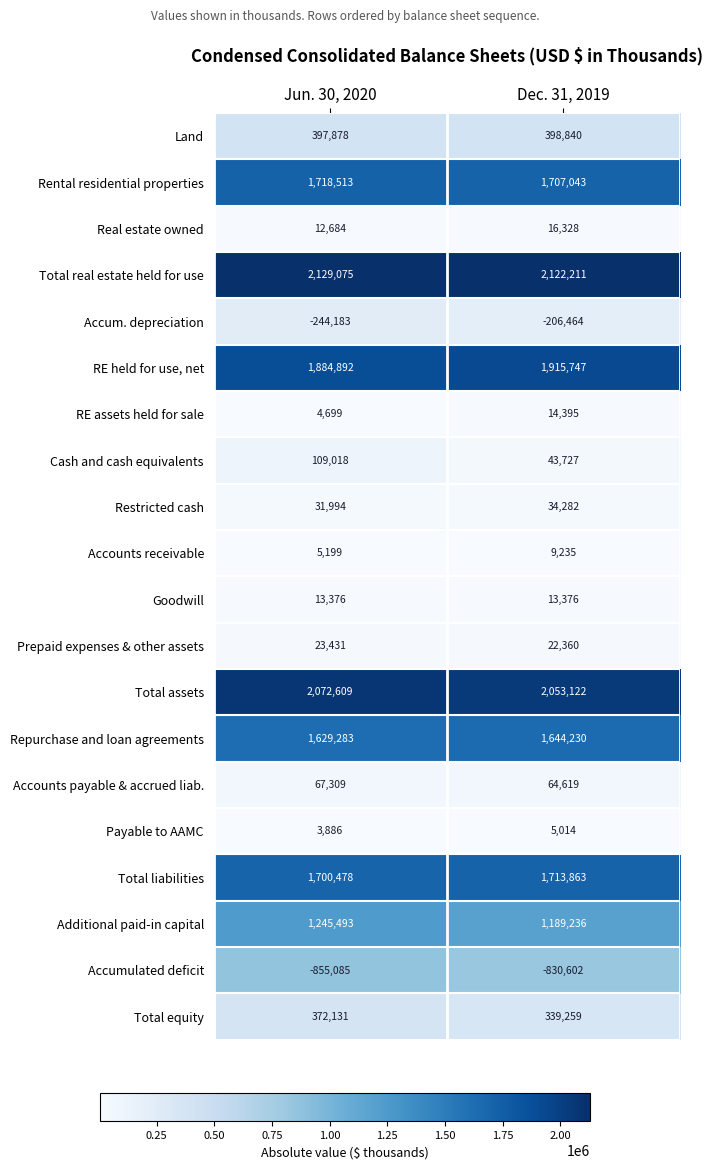

What is the spread (max minus min) of values at Jun. 30, 2020?

2984160